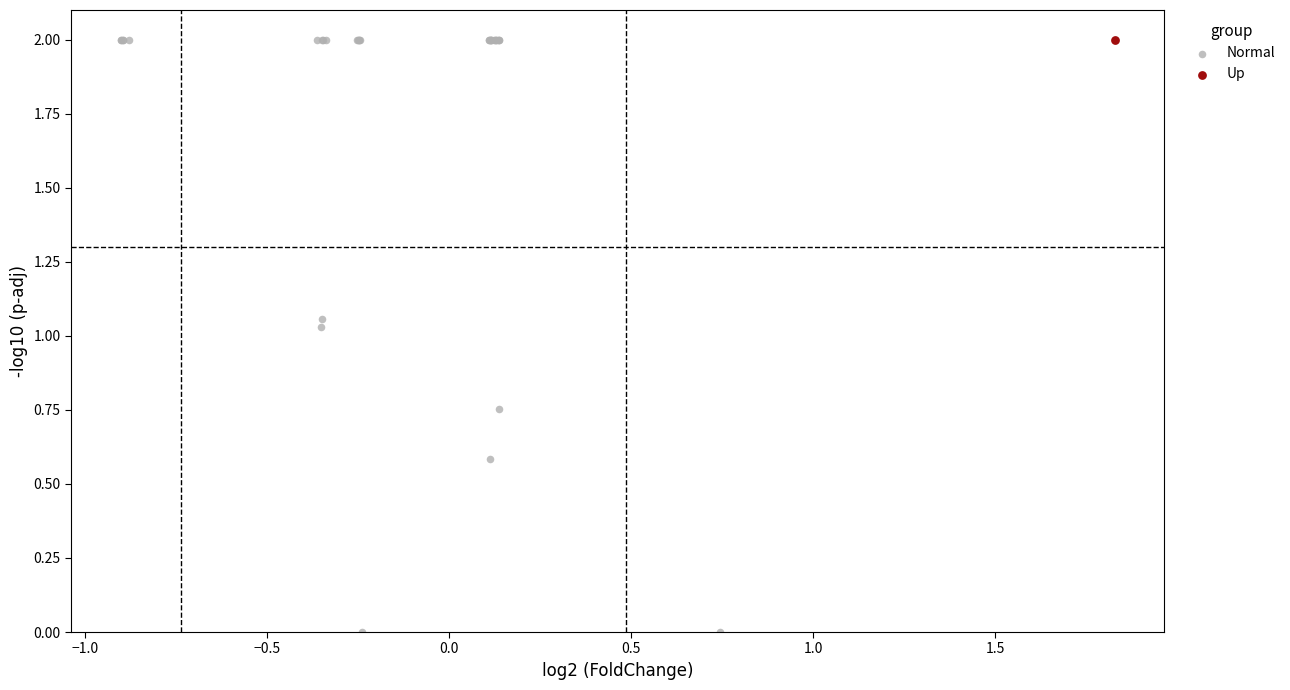

What are all the series names shown in the legend?

Normal, Up